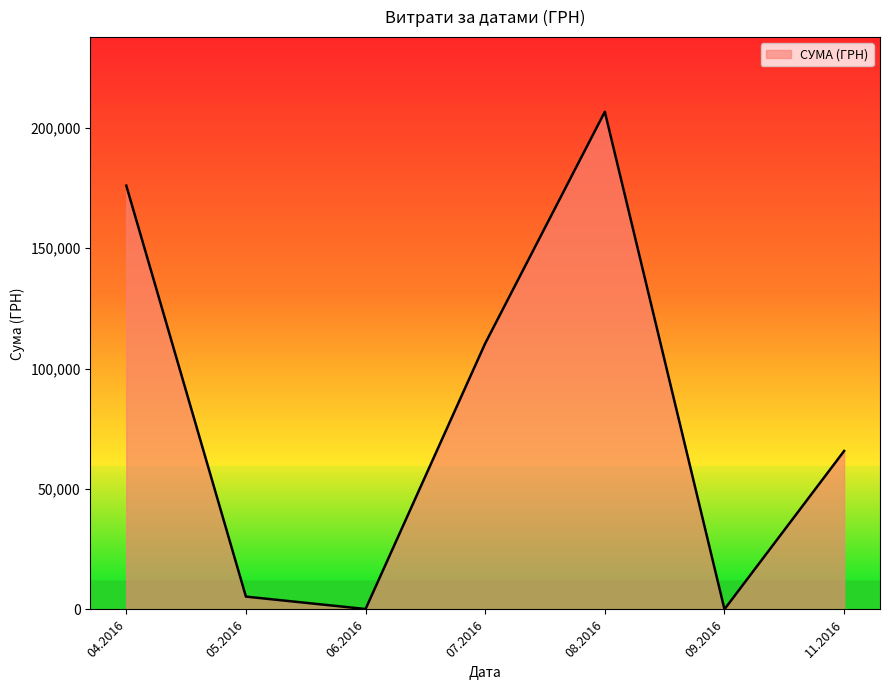

How many lines are shown in the chart?

1